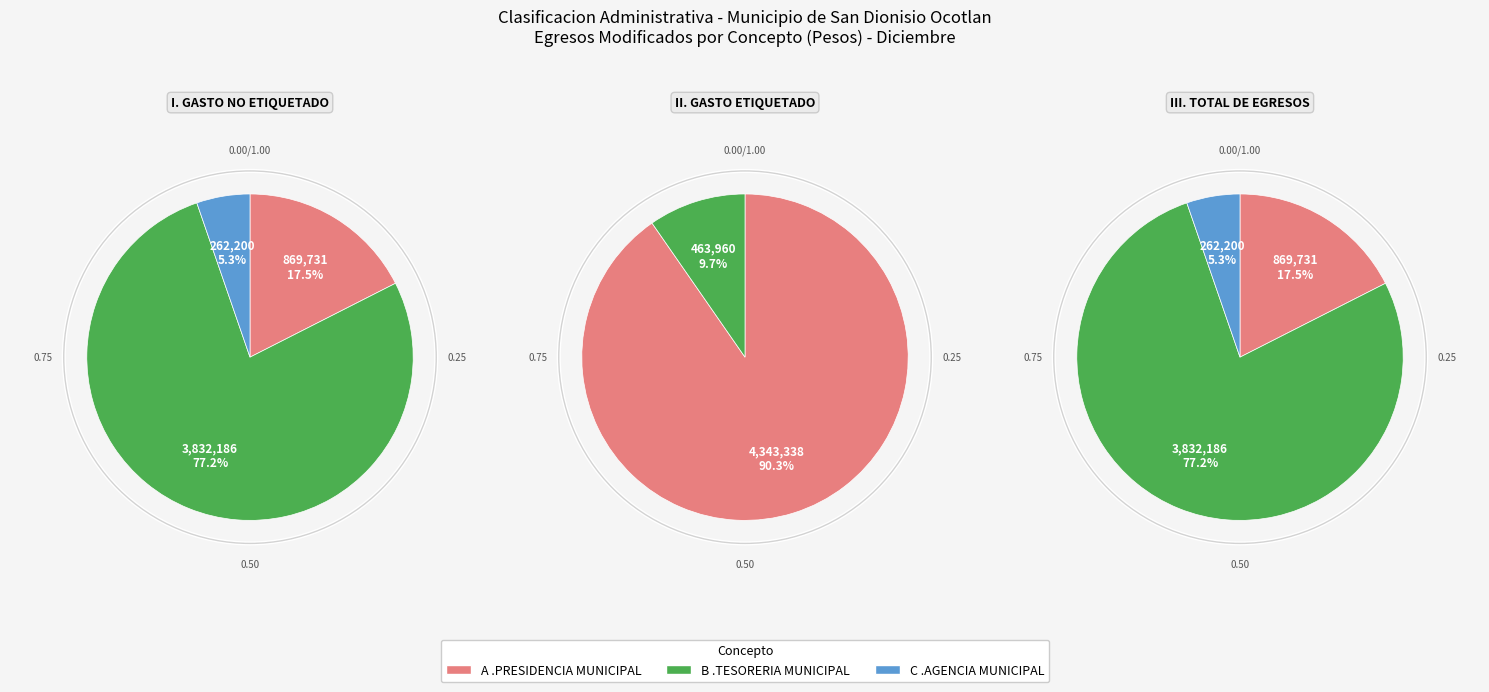

Does C .AGENCIA MUNICIPAL (Etiquetado) account for over 50% of the chart?

No